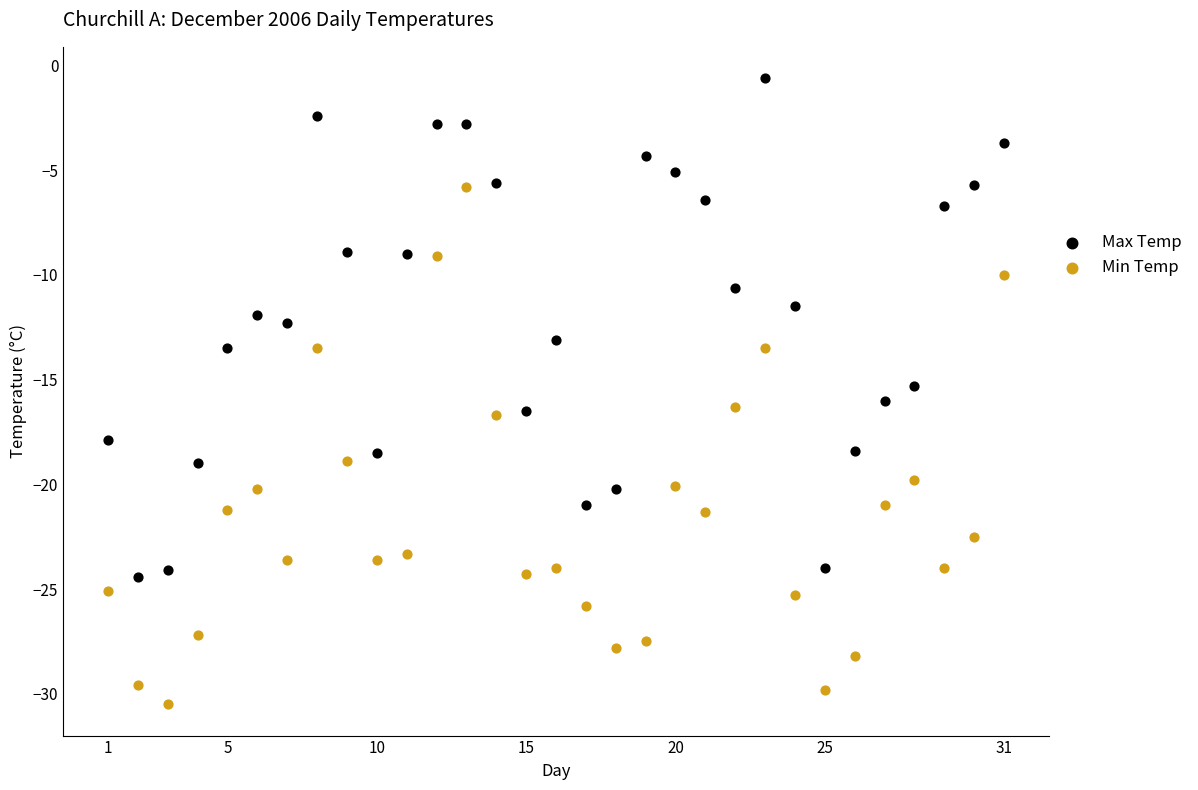

Which series reaches the maximum Y coordinate?

Max Temp